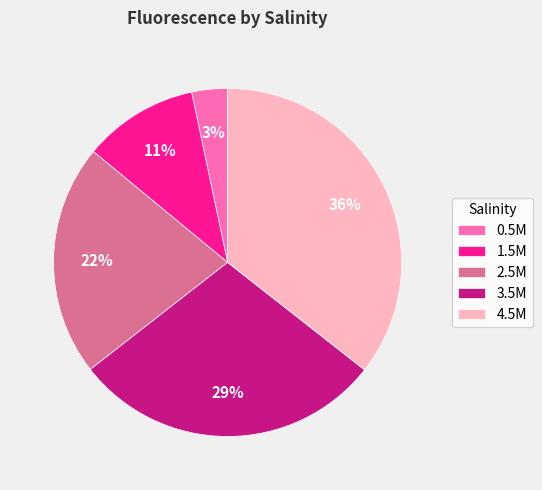

What percentage is the 2.5M slice, to the nearest percent?

22%